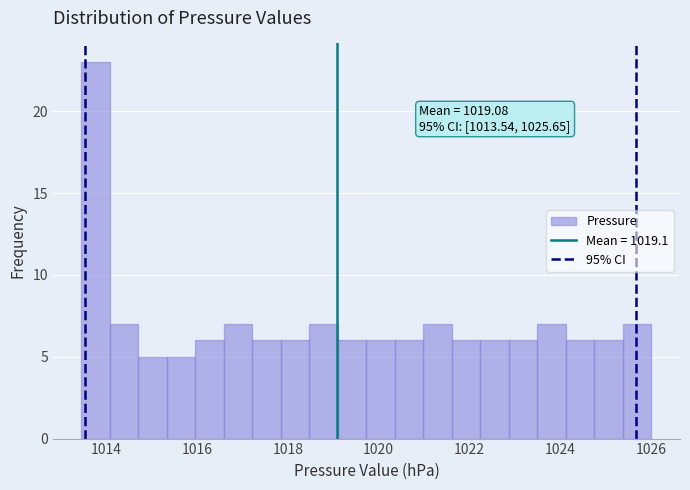

Around what value on the x-axis is the tallest bar? Give the approximate position of its centre, as read against the axis.

1013.8